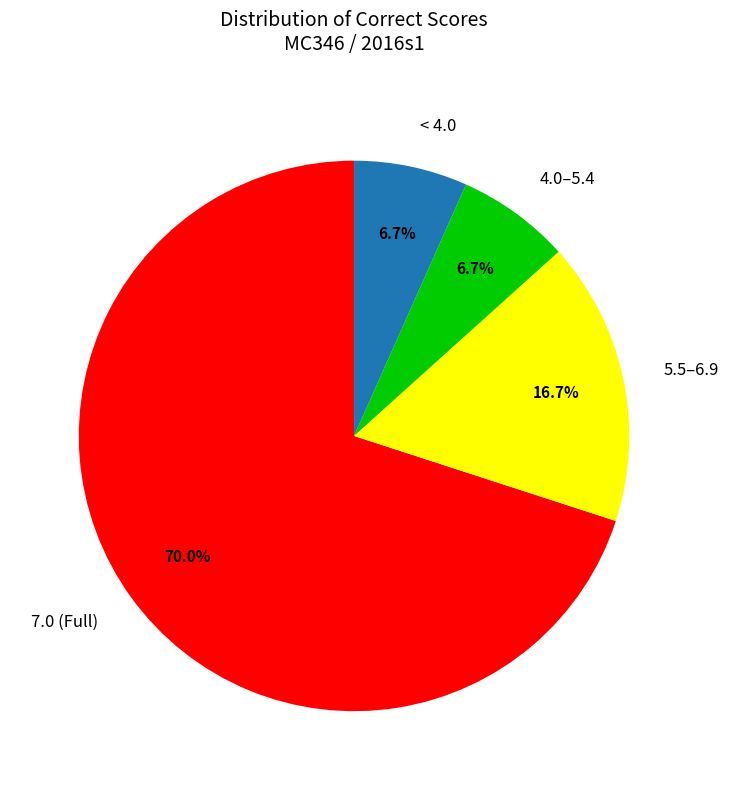

Does any single category account for the majority?

Yes